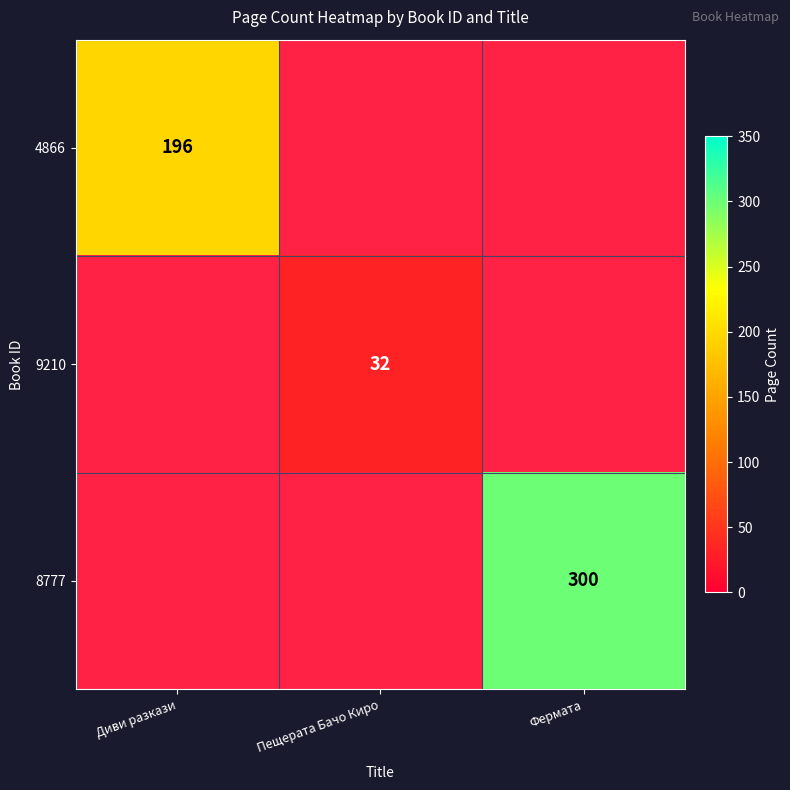

Which label corresponds to the largest value in the chart?

Фермата